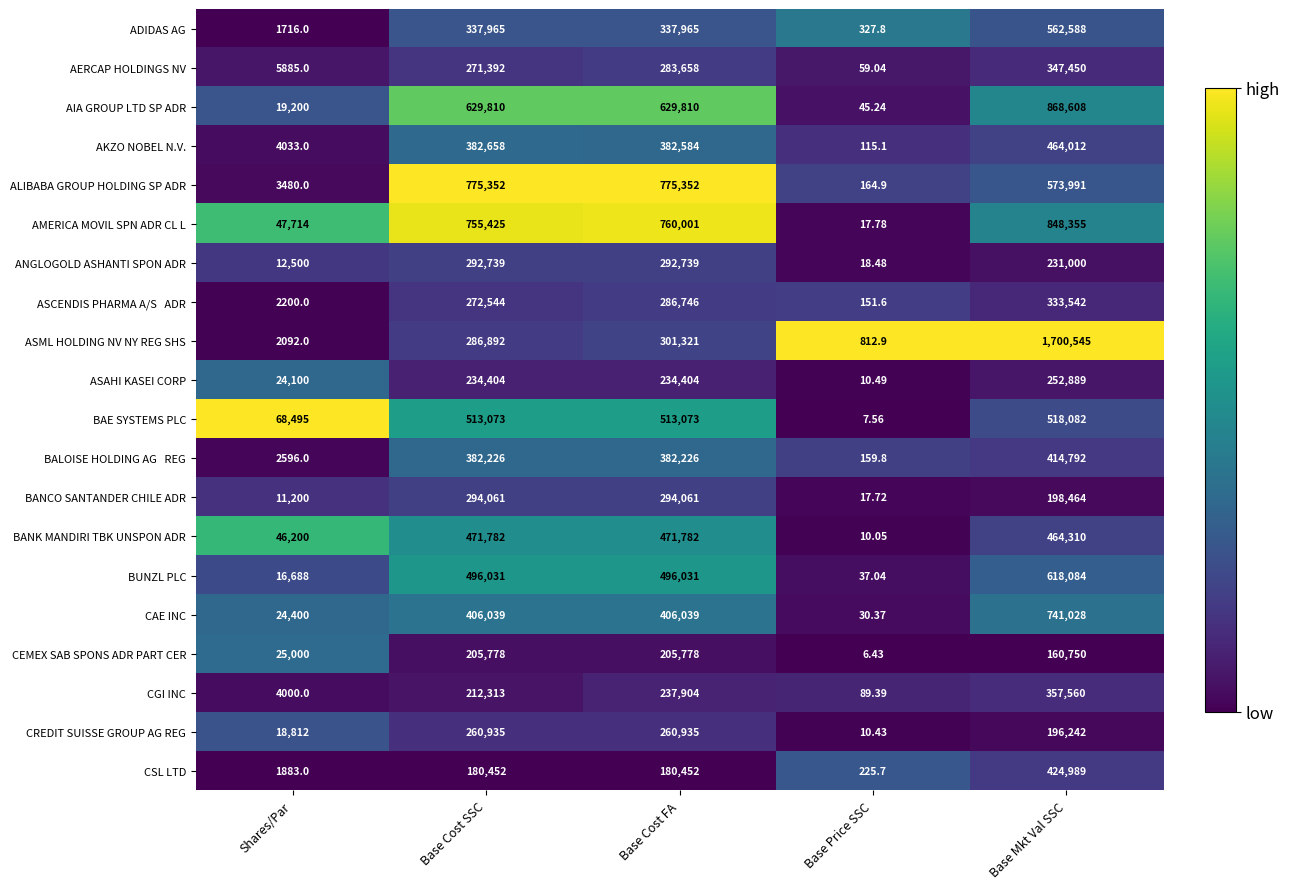

Rank the categories by AERCAP HOLDINGS NV value from lowest to highest.

Base Price SSC, Shares/Par, Base Cost SSC, Base Cost FA, Base Mkt Val SSC